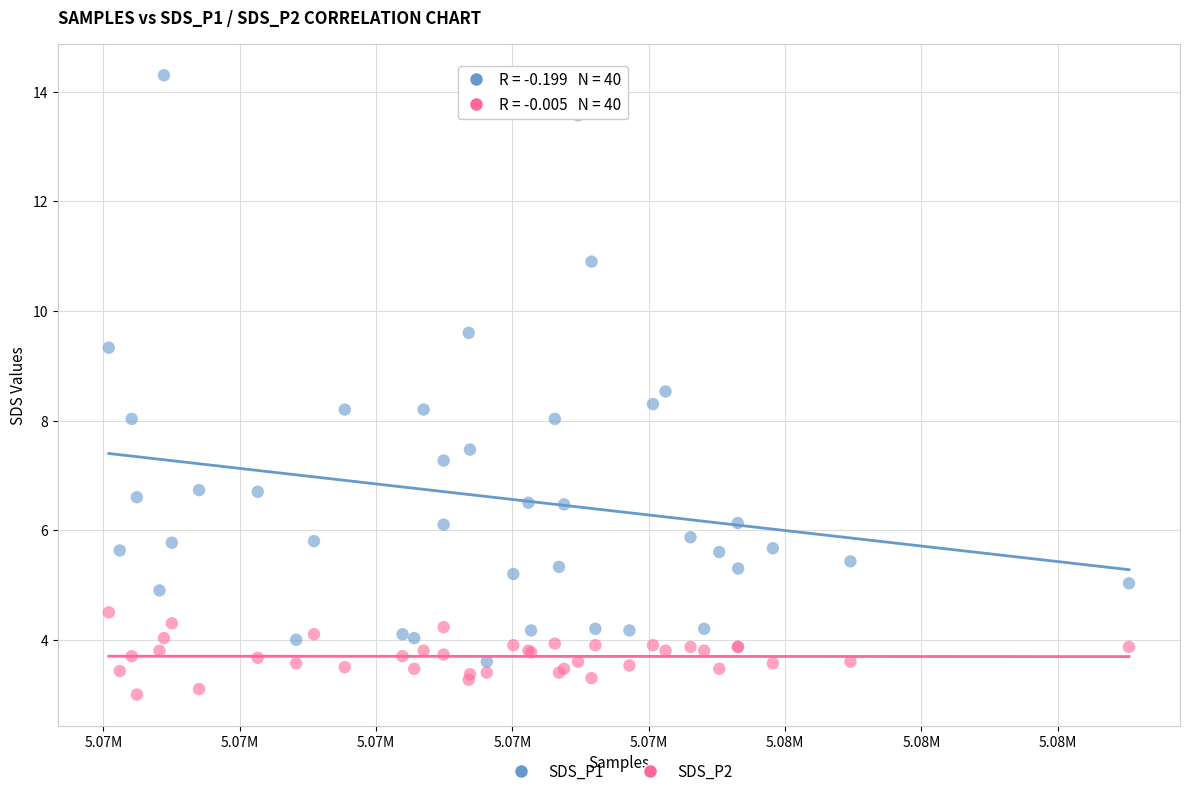

What is the X range (max minus min) for the scatter plot?

14965.0